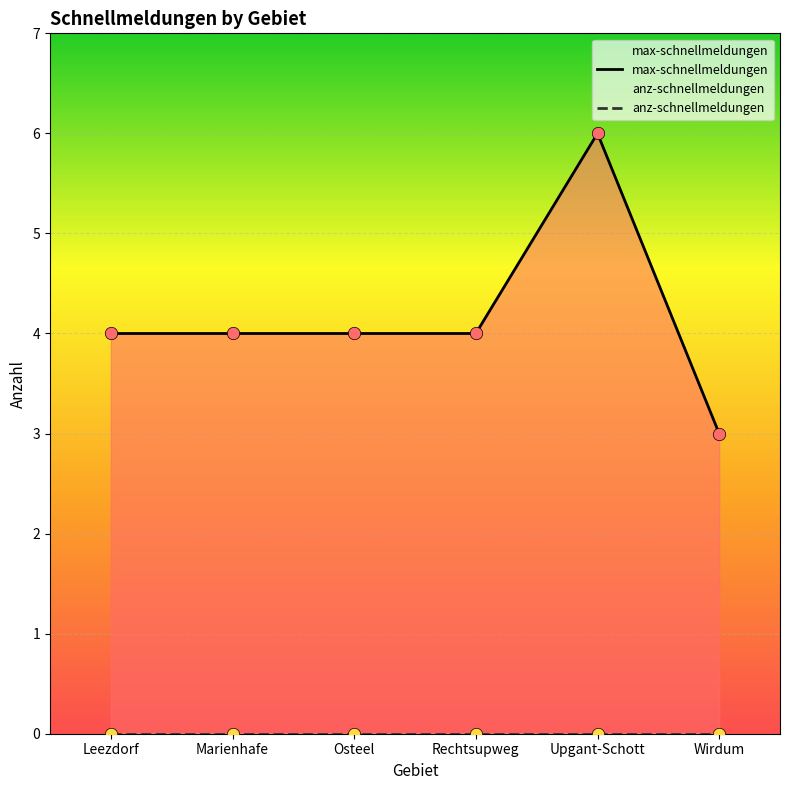

Which series has the widest spread of Y values?

max-schnellmeldungen